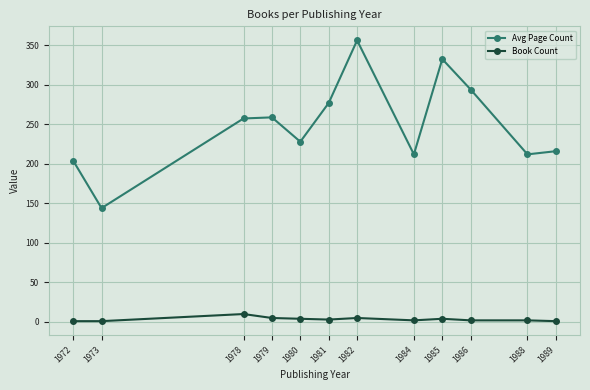

True or false: Avg Page Count and Book Count intersect in this chart.

False